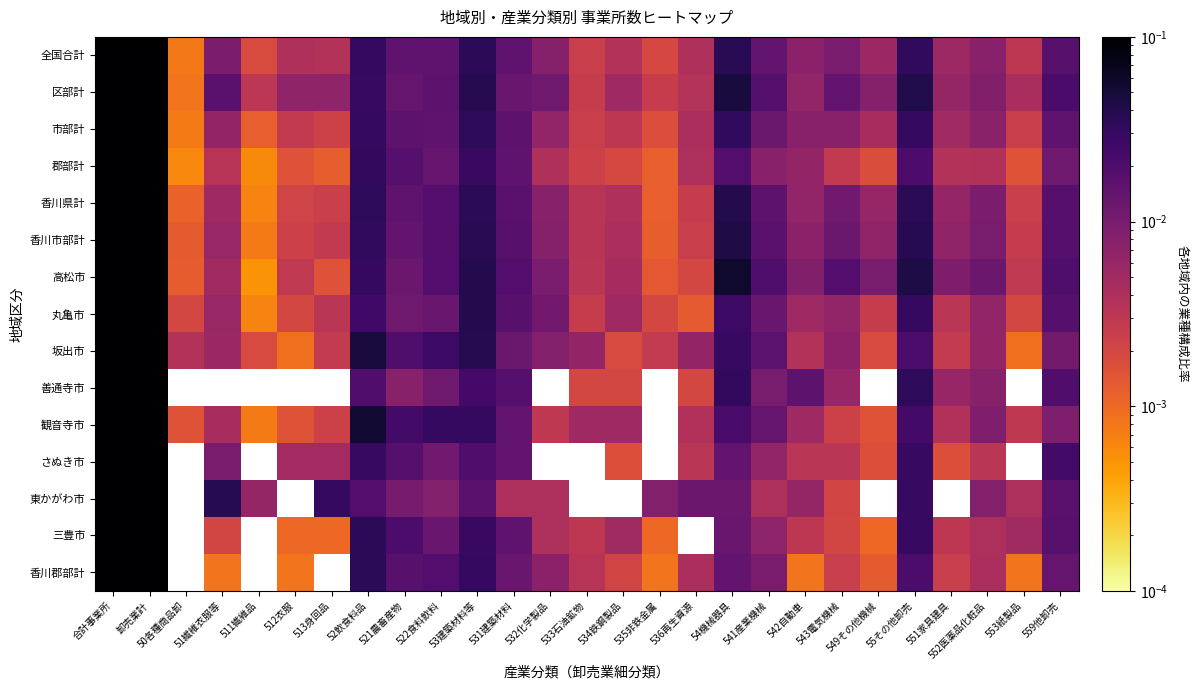

True or false: 香川市部計 has a value of 0.0 at 553紙製品.

True